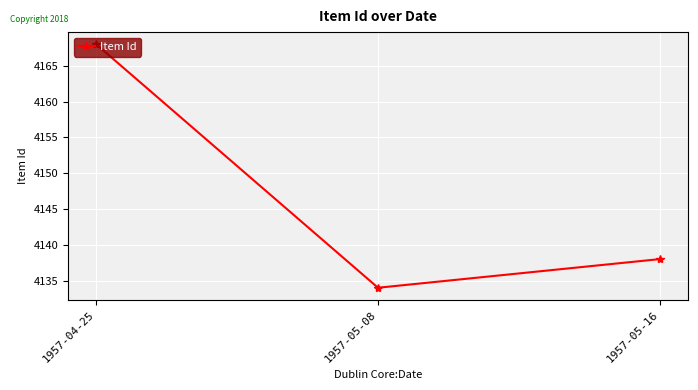

The chart shows a value of 1607 at 1957-05-16. True or false?

False